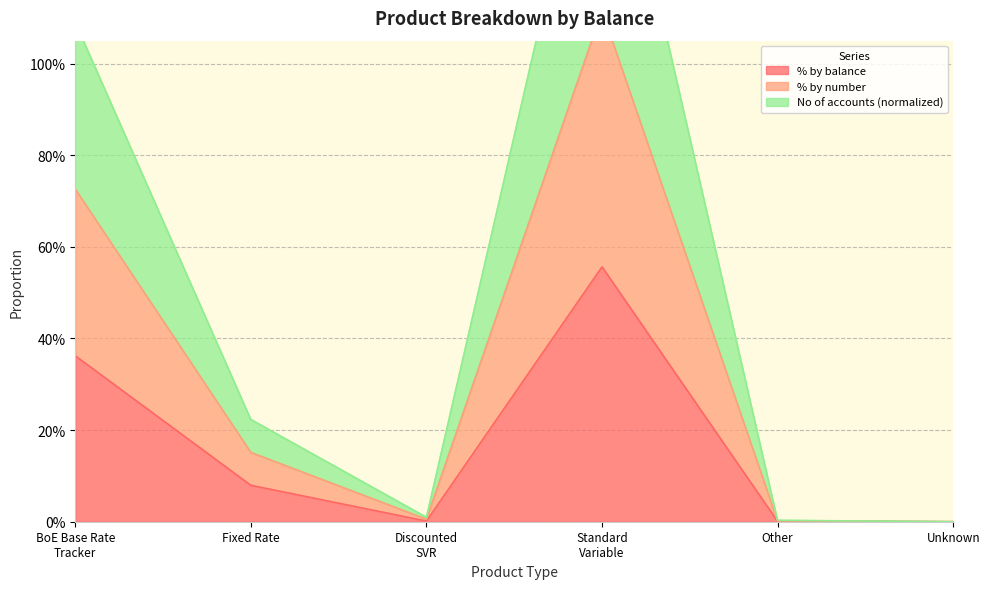

List the labels in order of % by balance value, largest first.

Standard Variable, BoE Base Rate Tracker, Fixed Rate, Discounted SVR, Other, Unknown